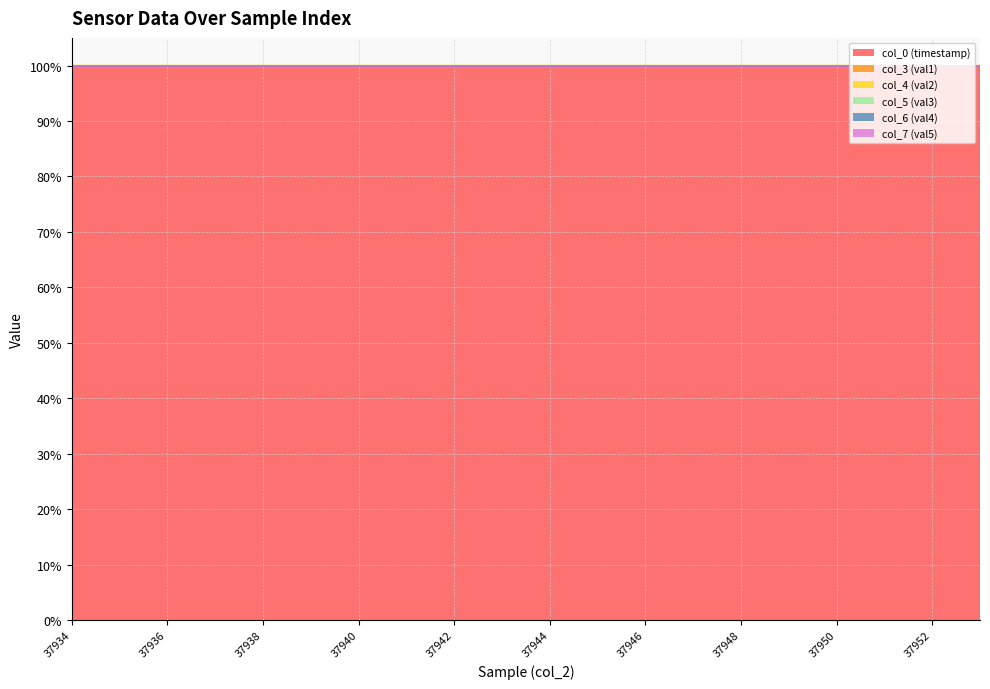

What is the highest value of the col_0 (timestamp) series?

100.0